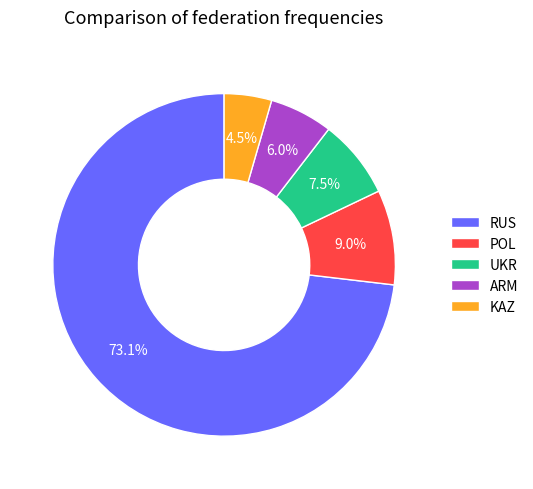

True or false: POL accounts for 9% of the total.

True